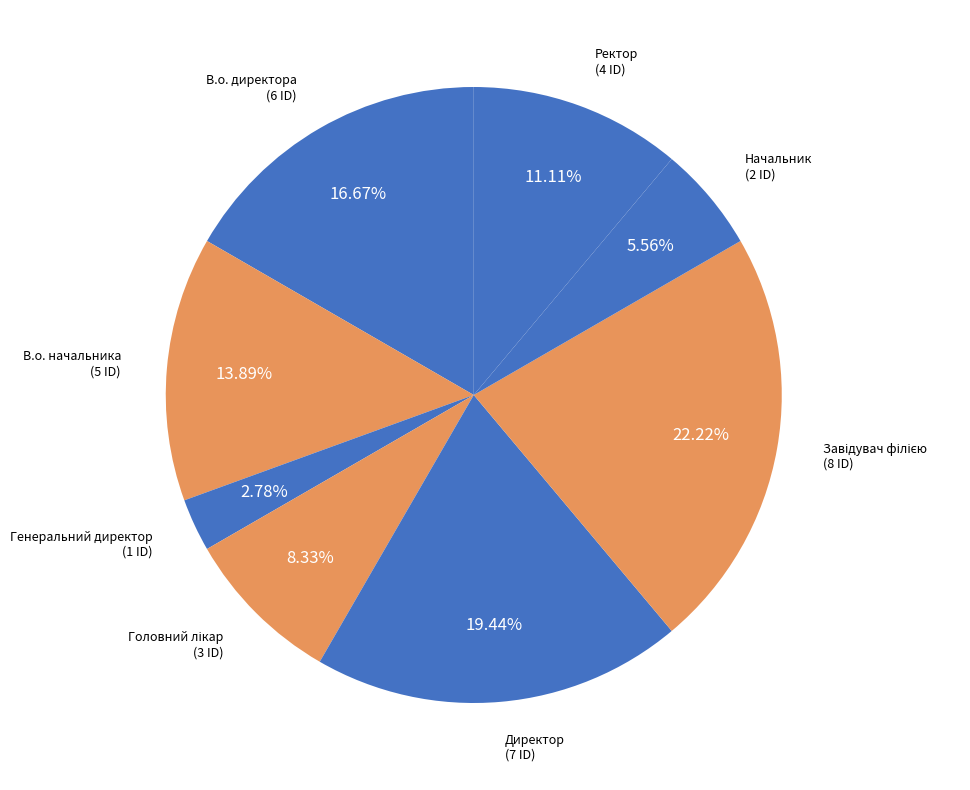

To the nearest percent, what is the difference between the largest and smallest slice percentages?

19%